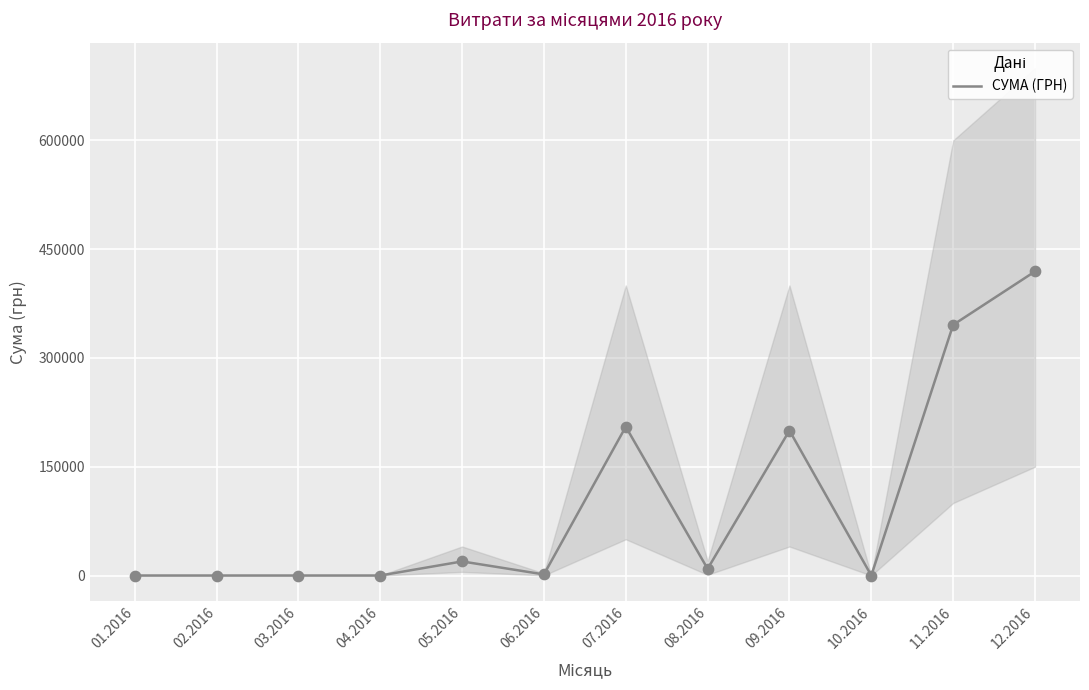

Which has a higher value, 11.2016 or 07.2016?

11.2016